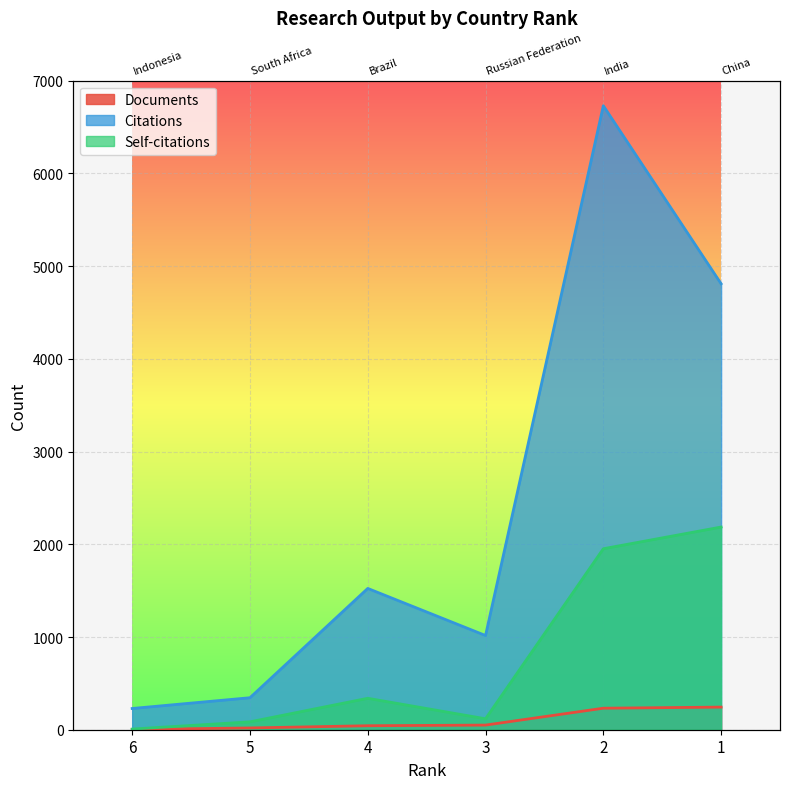

Reading left to right, list all the values displayed in this chart.

Documents: 6=3	5=19	4=43	3=50	2=232	1=244
Citations: 6=229	5=345	4=1524	3=1016	2=6730	1=4810
Self-citations: 6=7	5=85	4=339	3=118	2=1952	1=2186